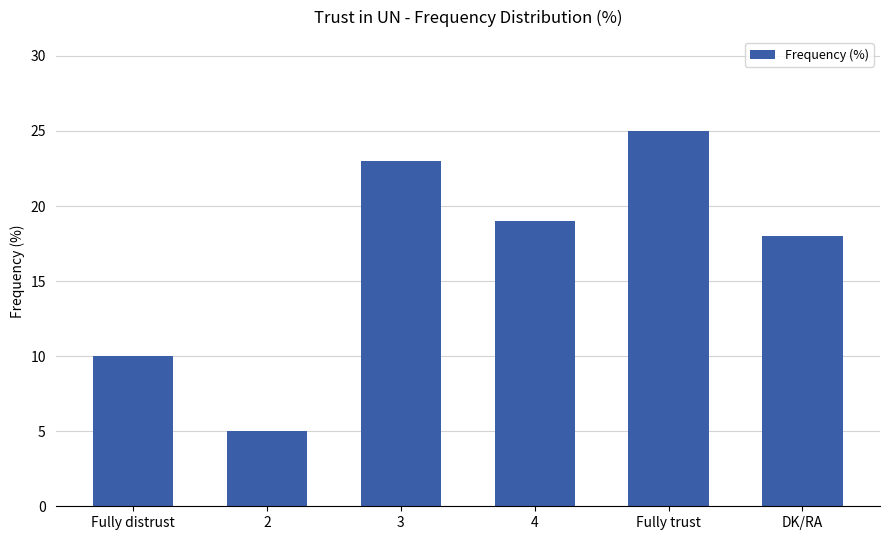

Rank the categories by value from lowest to highest.

2, Fully distrust, DK/RA, 4, 3, Fully trust